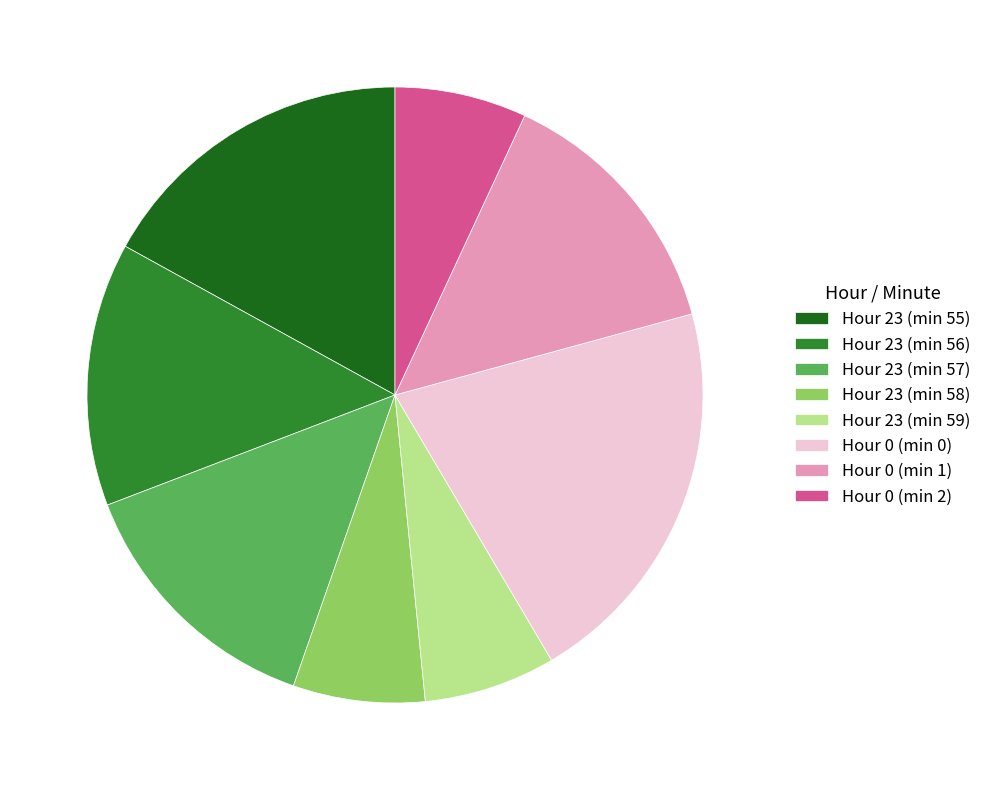

How many segments does this pie chart have?

8